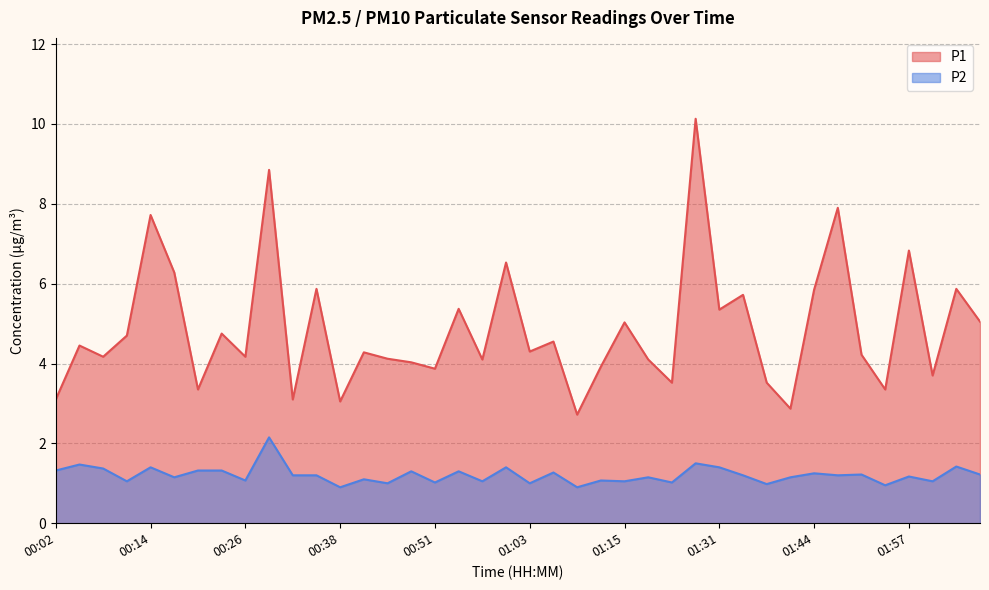

Is it true that P2 equals 1.0 at 00:45?

True